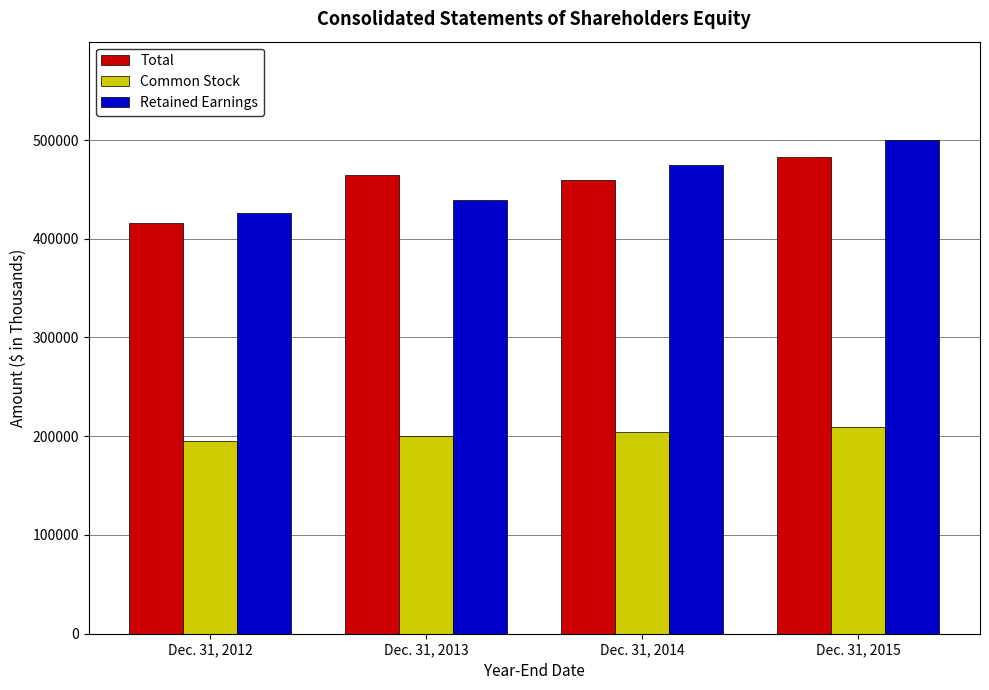

Rank the categories by Retained Earnings value from highest to lowest.

Dec. 31, 2015, Dec. 31, 2014, Dec. 31, 2013, Dec. 31, 2012